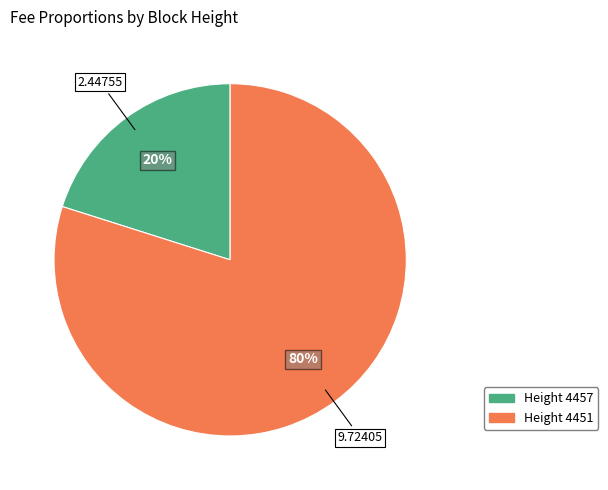

How many slices are in this pie chart?

2